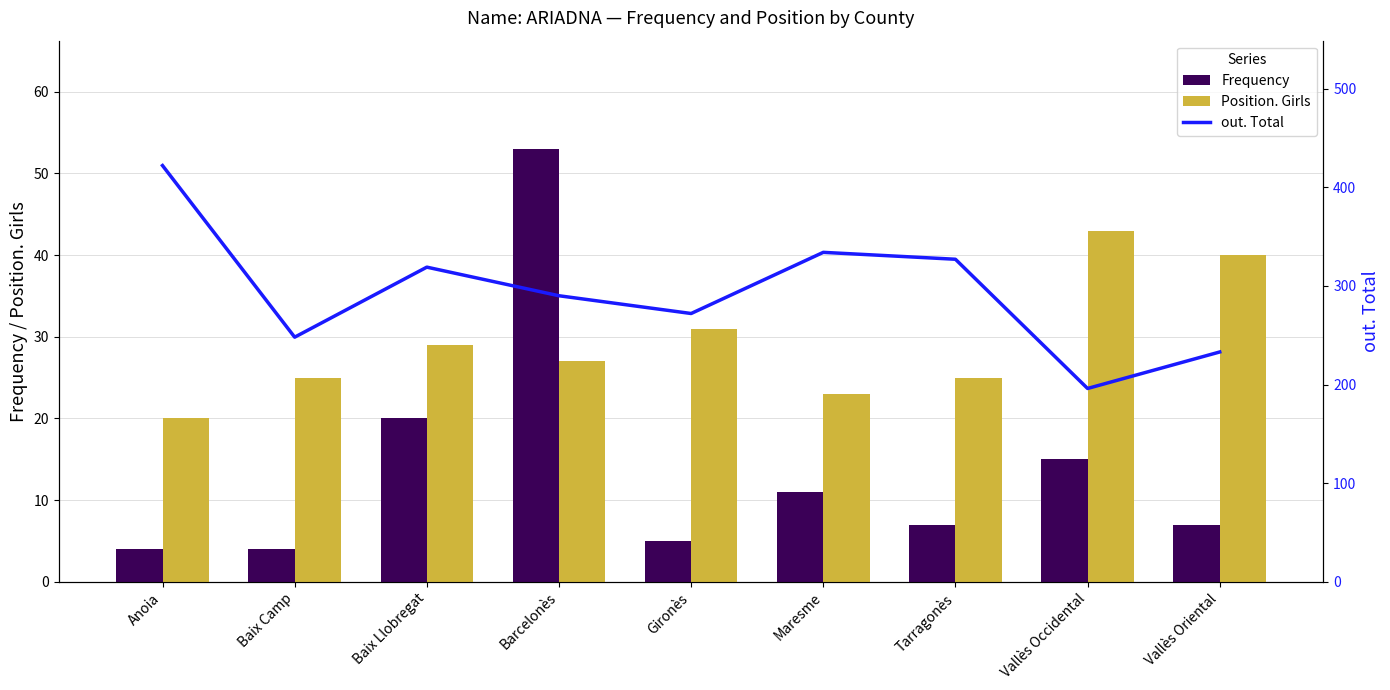

True or false: out. Total has a value of 248 at Baix Camp.

True